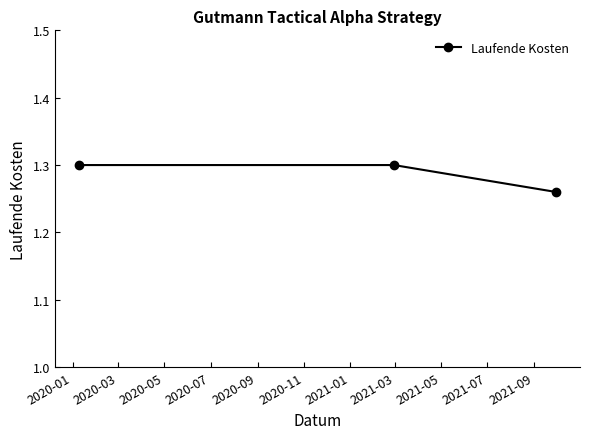

How many values are between 1 and 2?

3